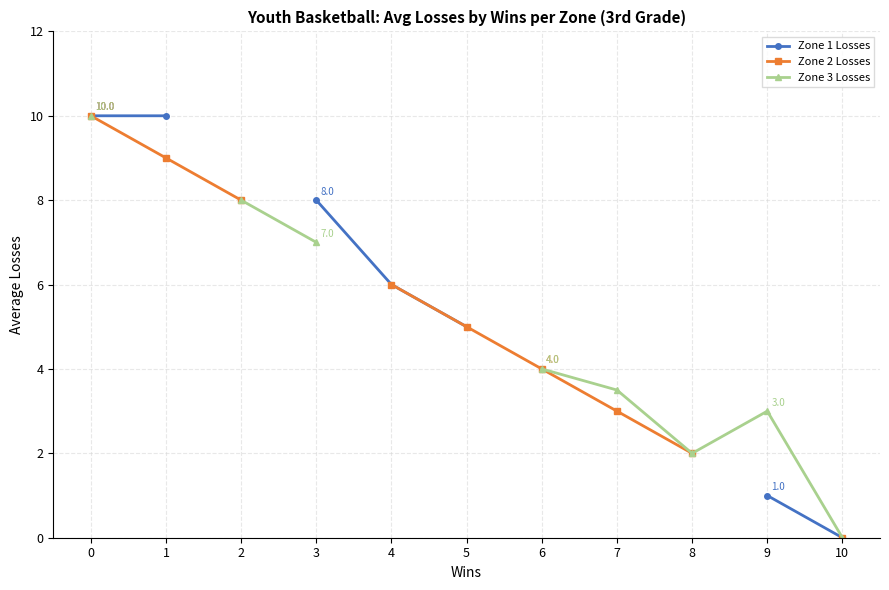

True or false: Zone 2 Losses and Zone 3 Losses intersect in this chart.

False